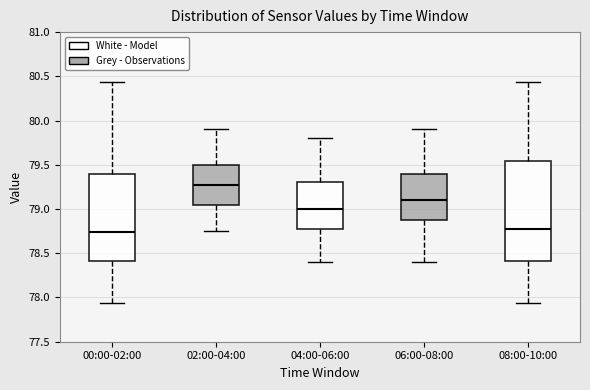

Reading left to right, read every box against the y-axis: the position of its median line, the range the box covers, and the ends of its whiskers. The values are not printed on the chart, so give them approximately, as read against the axis.

00:00-02:00: median 78.75, box 78.40 to 79.40, whiskers 77.95 to 80.45
02:00-04:00: median 79.30, box 79.05 to 79.50, whiskers 78.75 to 79.90
04:00-06:00: median 79.00, box 78.80 to 79.30, whiskers 78.40 to 79.80
06:00-08:00: median 79.10, box 78.90 to 79.40, whiskers 78.40 to 79.90
08:00-10:00: median 78.75, box 78.40 to 79.55, whiskers 77.95 to 80.45